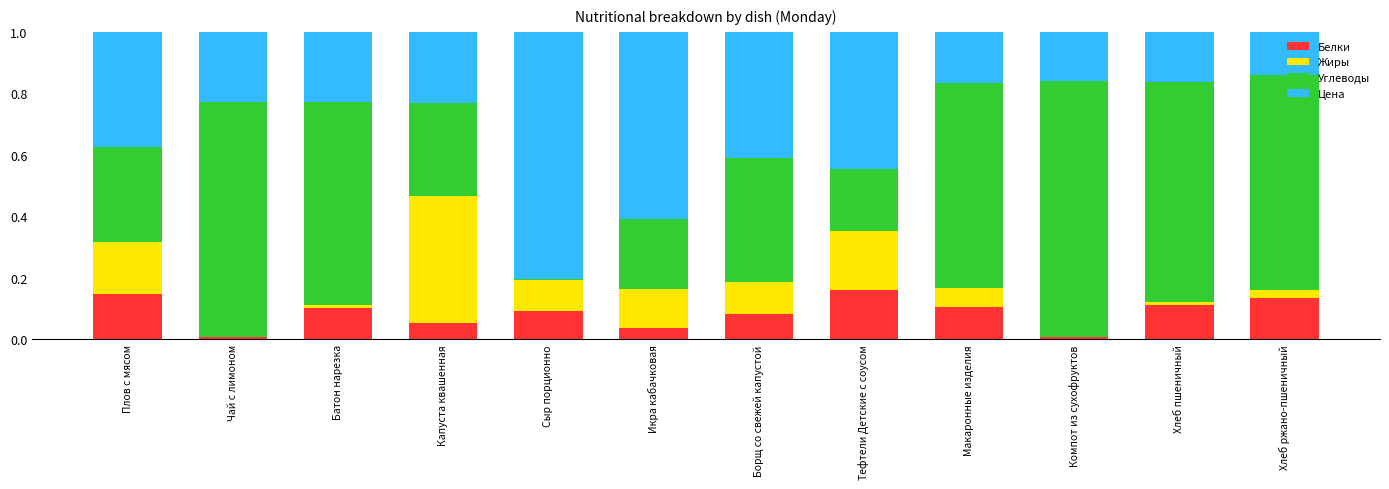

The Белки series shows 0.2 at Сыр порционно. True or false?

False